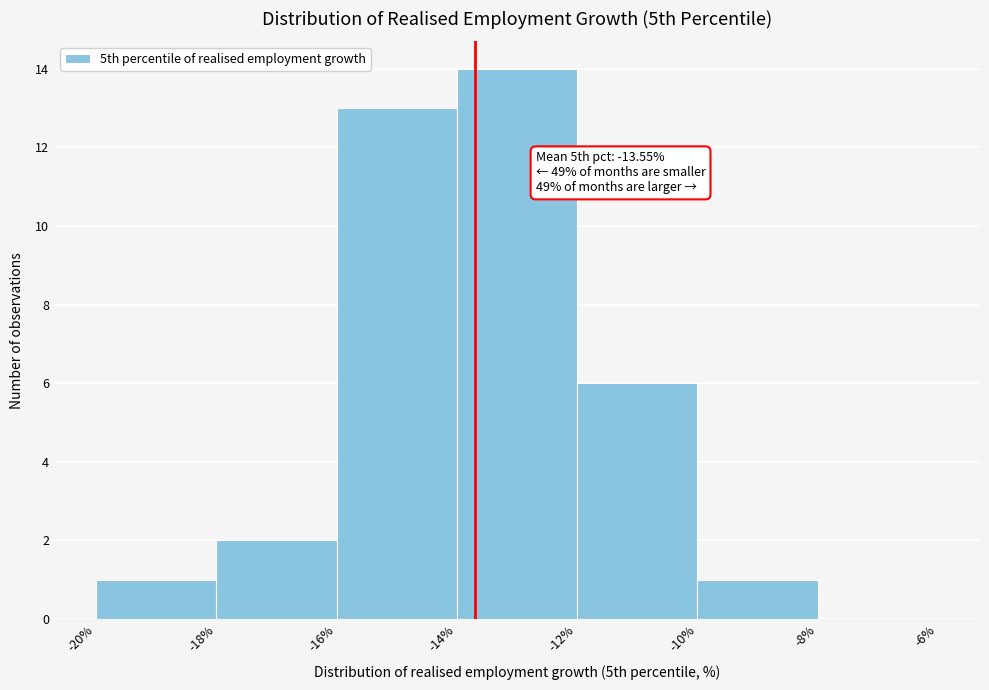

Over which range of the x-axis is the bar tallest?

-14% to -12%